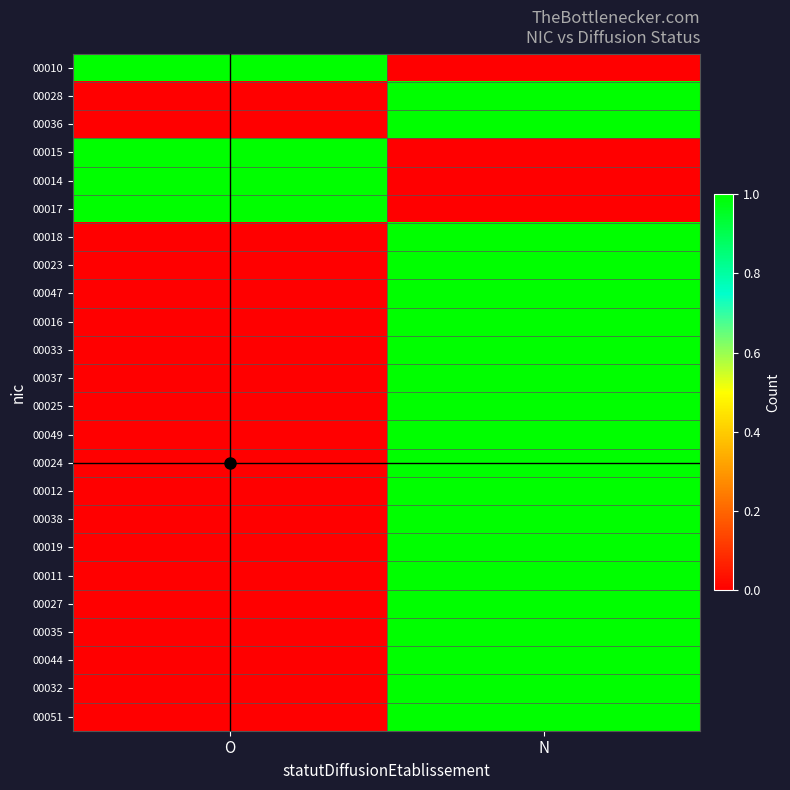

At N, list the series in order from largest to smallest.

00028, 00036, 00018, 00023, 00047, 00016, 00033, 00037, 00025, 00049, 00024, 00012, 00038, 00019, 00011, 00027, 00035, 00044, 00032, 00051, 00010, 00015, 00014, 00017